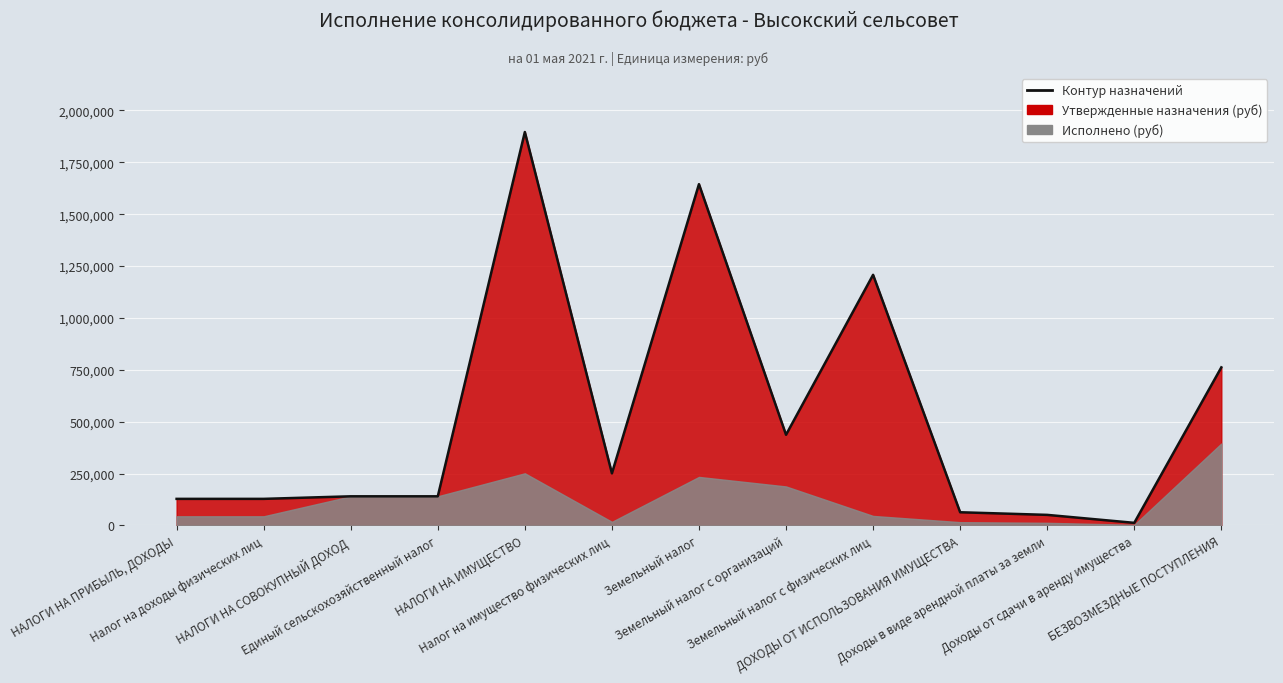

What is the change in value from Налог на доходы физических лиц to ДОХОДЫ ОТ ИСПОЛЬЗОВАНИЯ ИМУЩЕСТВА?

-64553